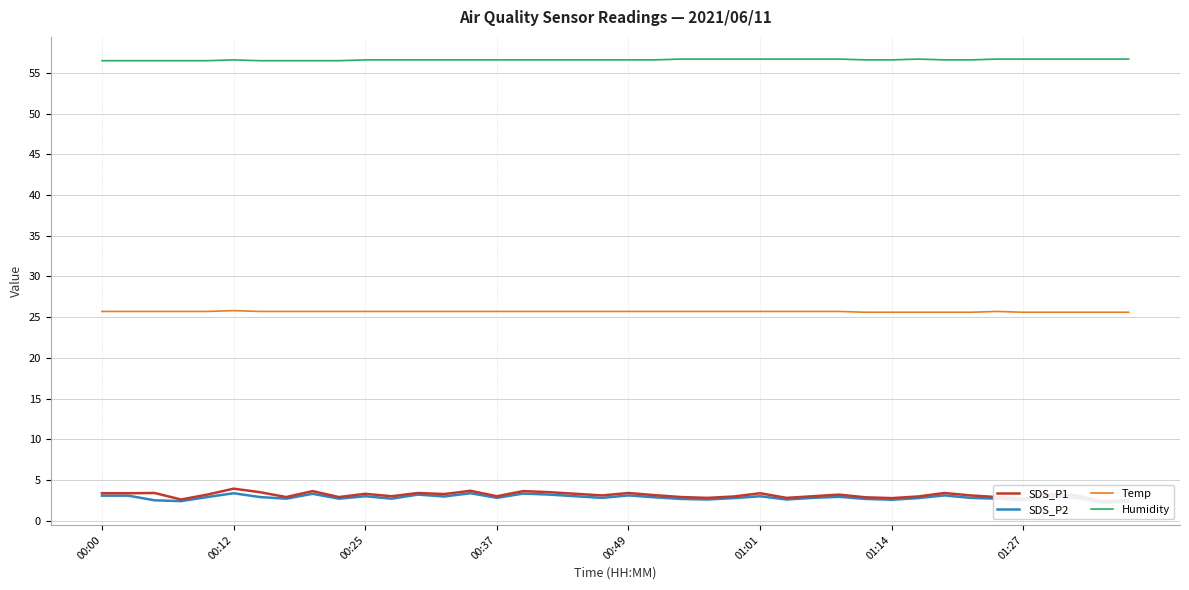

What are all the series names shown in the legend?

SDS_P1, SDS_P2, Temp, Humidity